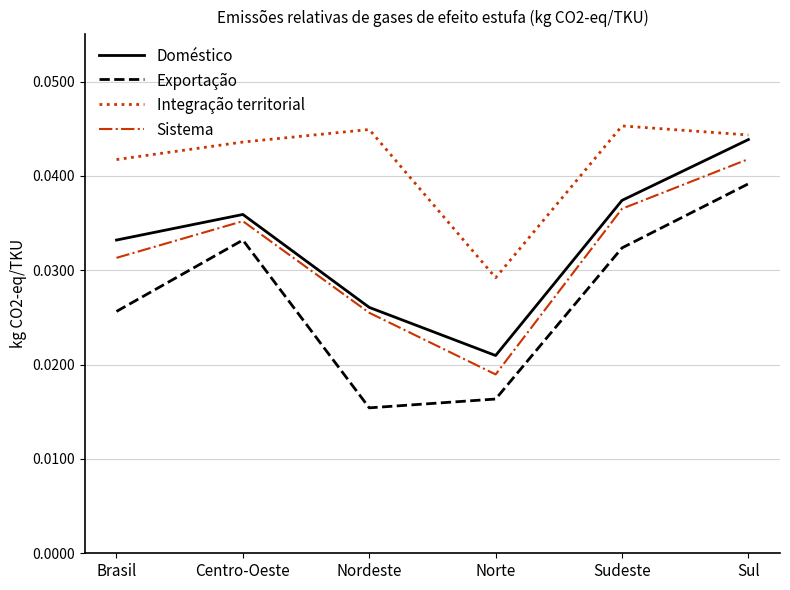

What is the sum of all Sistema values?

0.2